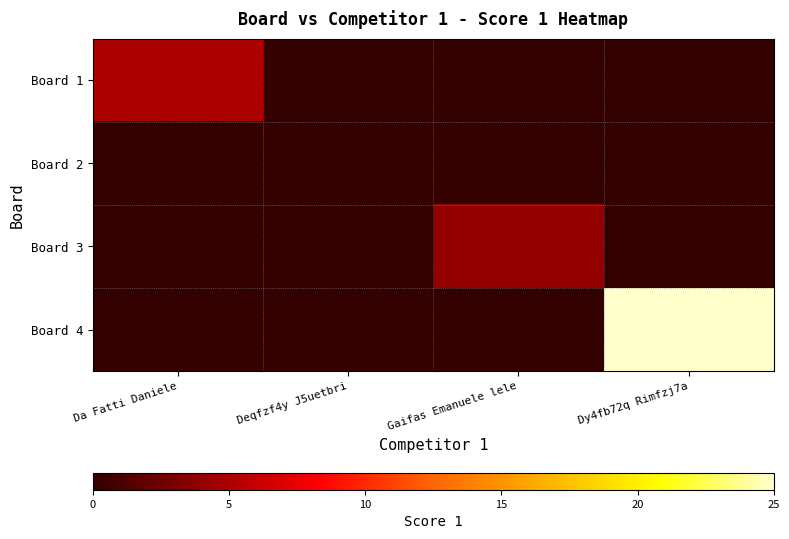

What is the difference between the highest and lowest values at Dy4fb72q Rimfzj7a?

25